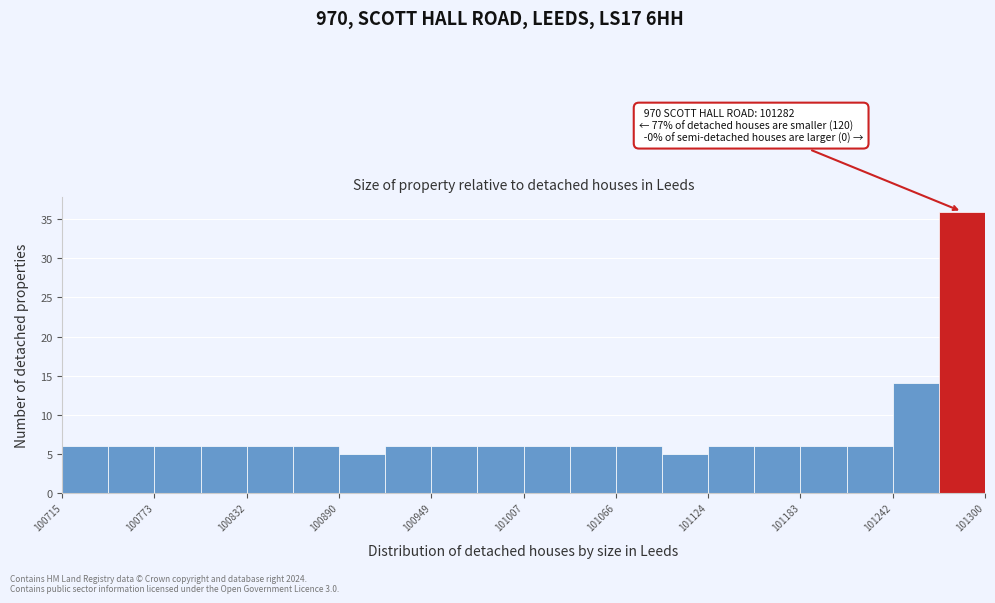

Read against the x-axis, roughly where is the centre of the tallest bar?

101290